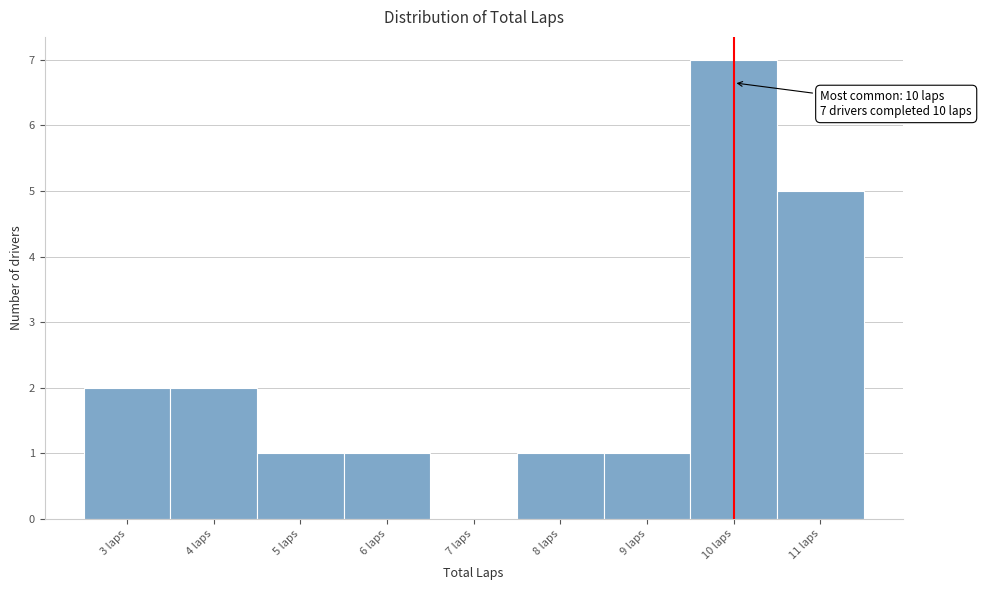

Over which range of the x-axis is the bar tallest?

9.5 to 10.5